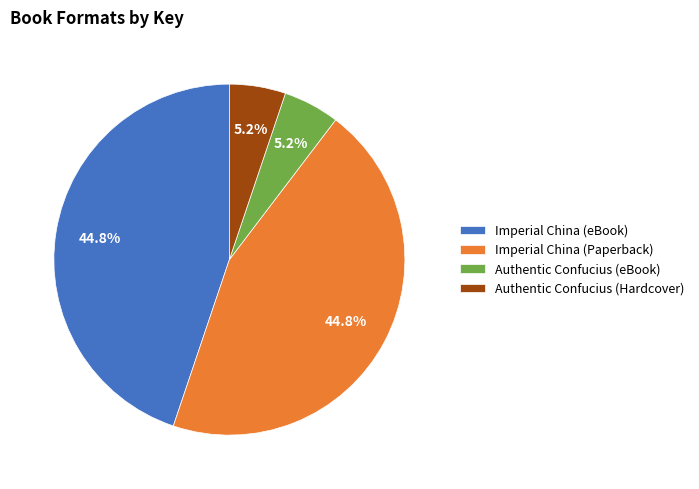

The Authentic Confucius (Hardcover) slice represents 5% of the pie. True or false?

True